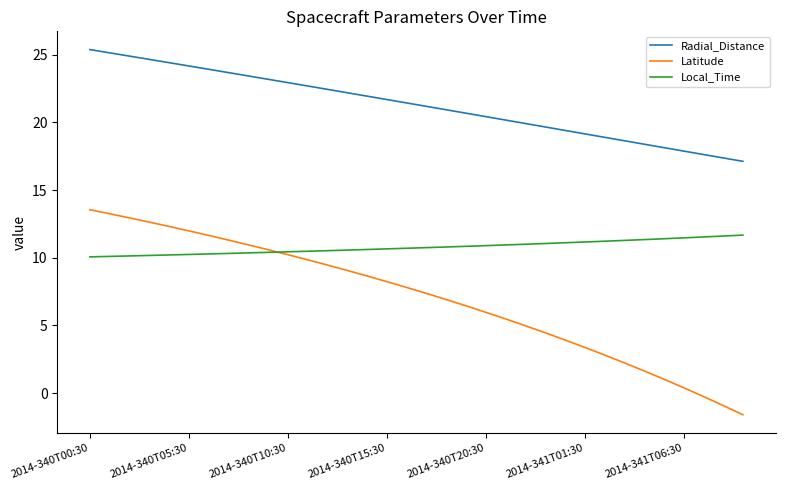

True or false: Radial_Distance and Latitude intersect in this chart.

False